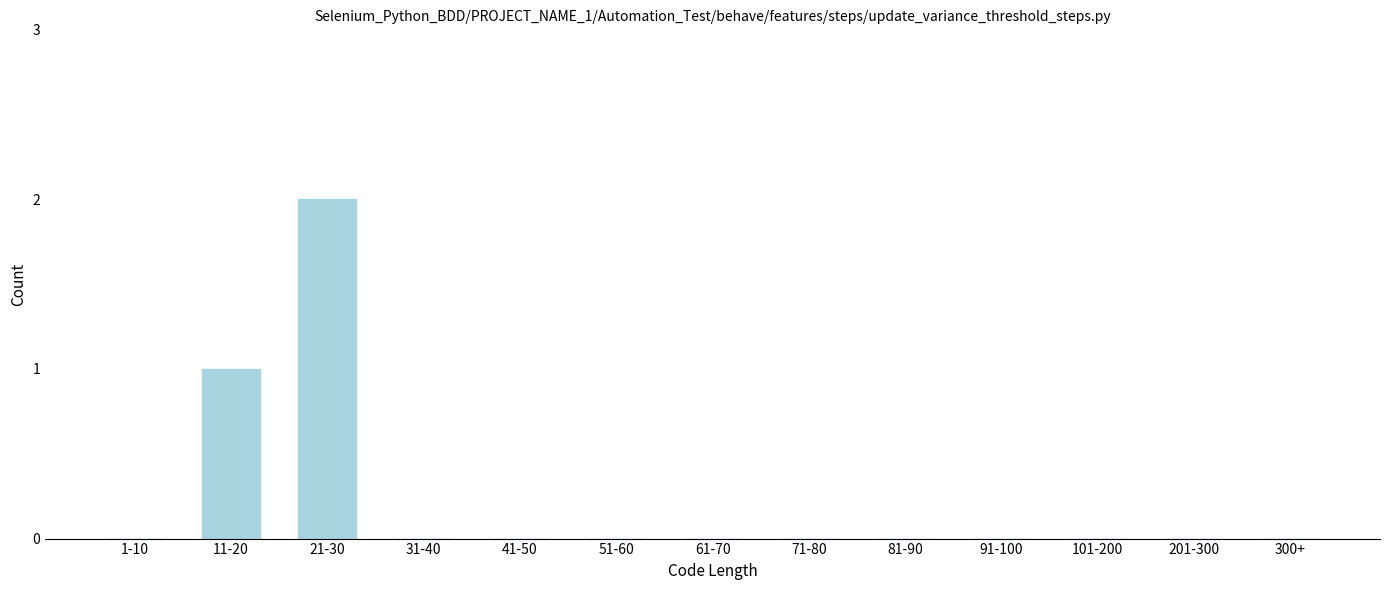

Reading left to right, extract all data points from this chart.

1-10=0	11-20=1	21-30=2	31-40=0	41-50=0	51-60=0	61-70=0	71-80=0	81-90=0	91-100=0	101-200=0	201-300=0	300+=0